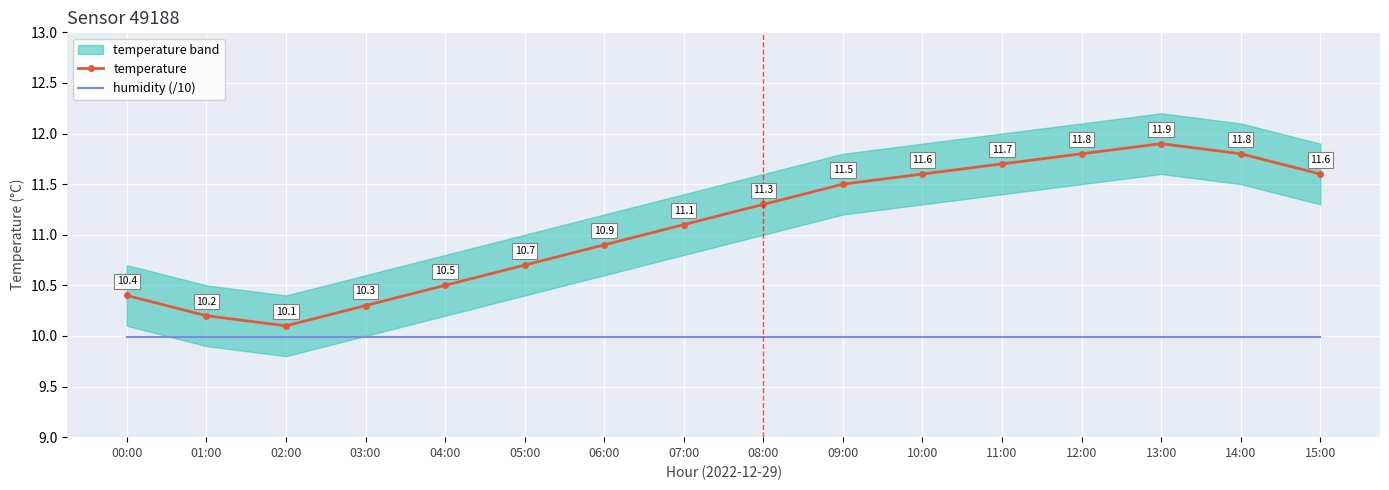

Reading right to left, list all the values displayed in this chart.

temperature: 11.6	11.8	11.9	11.8	11.7	11.6	11.5	11.3	11.1	10.9	10.7	10.5	10.3	10.1	10.2	10.4
humidity (/10): 10.0	10.0	10.0	10.0	10.0	10.0	10.0	10.0	10.0	10.0	10.0	10.0	10.0	10.0	10.0	10.0